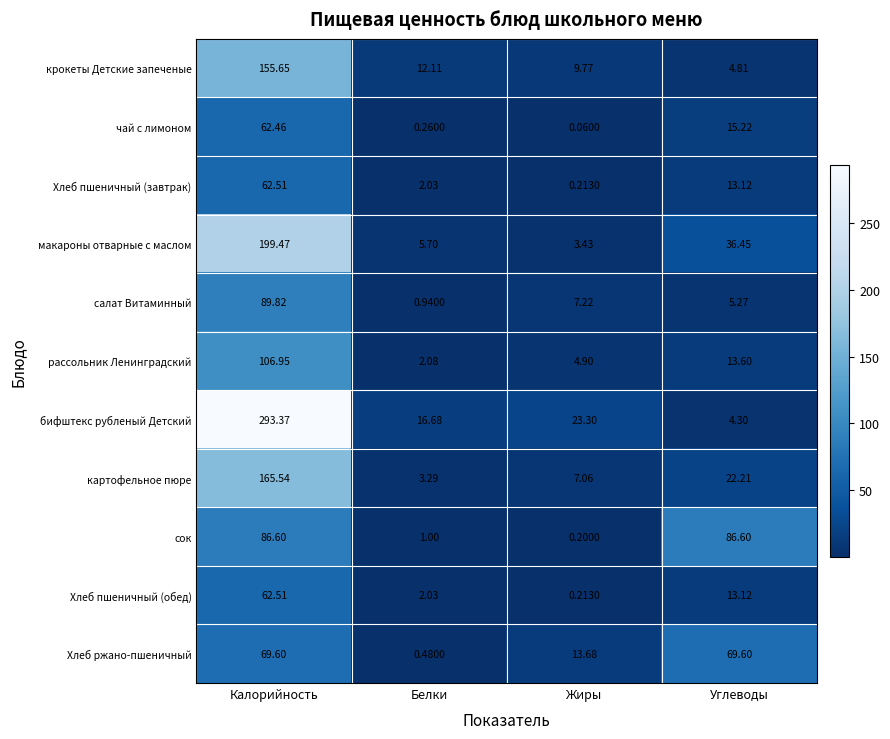

At how many categories does at least one series exceed 24?

2